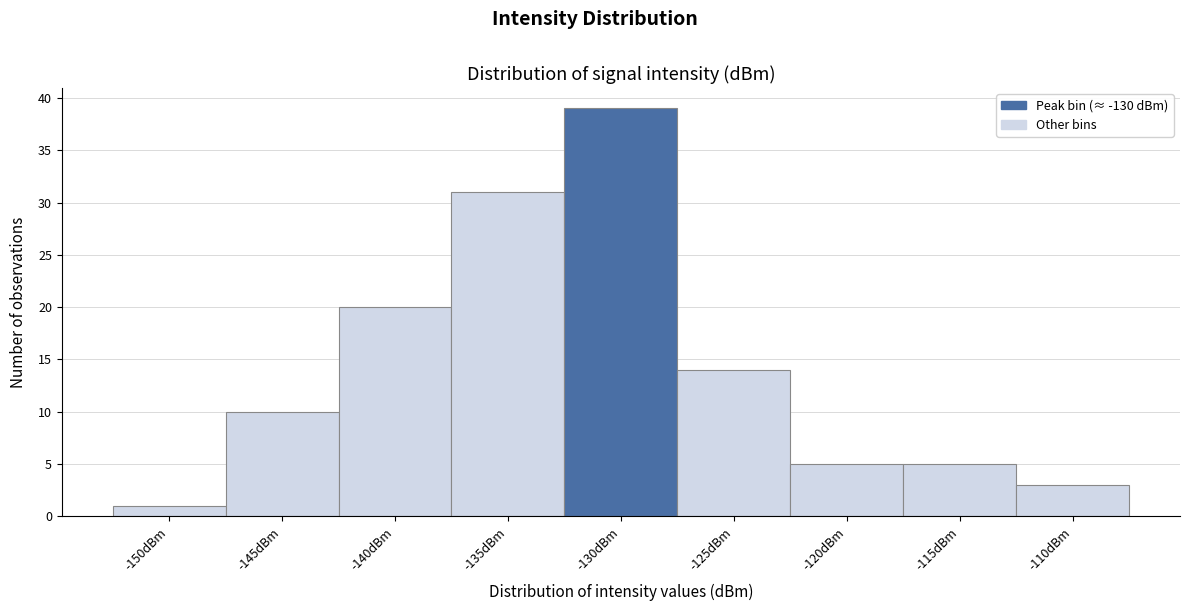

Reading left to right, what are all the values shown in this chart?

-150dBm=1	-145dBm=10	-140dBm=20	-135dBm=31	-130dBm=39	-125dBm=14	-120dBm=5	-115dBm=5	-110dBm=3